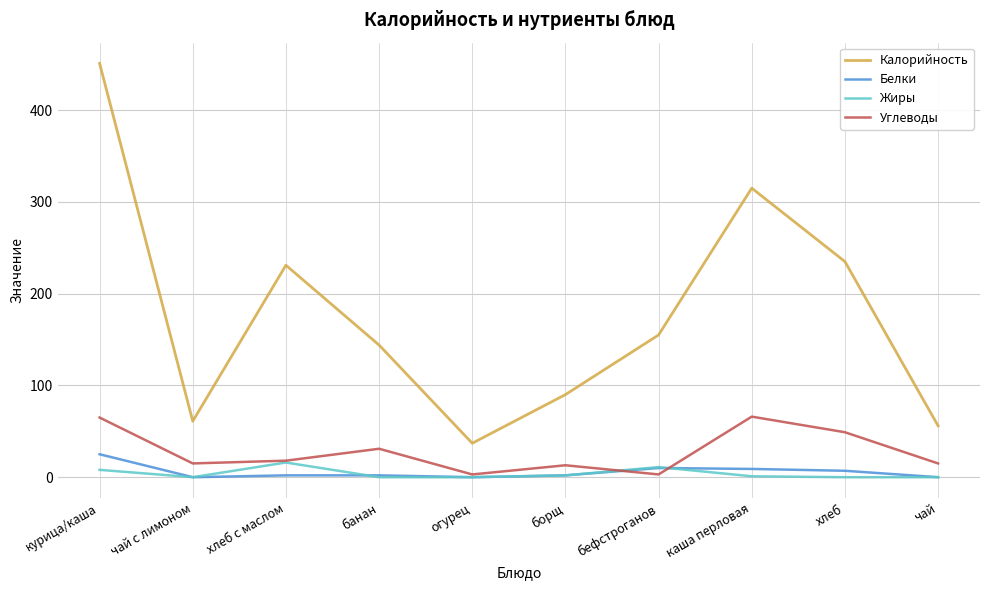

What is the sum of all Углеводы values?

278